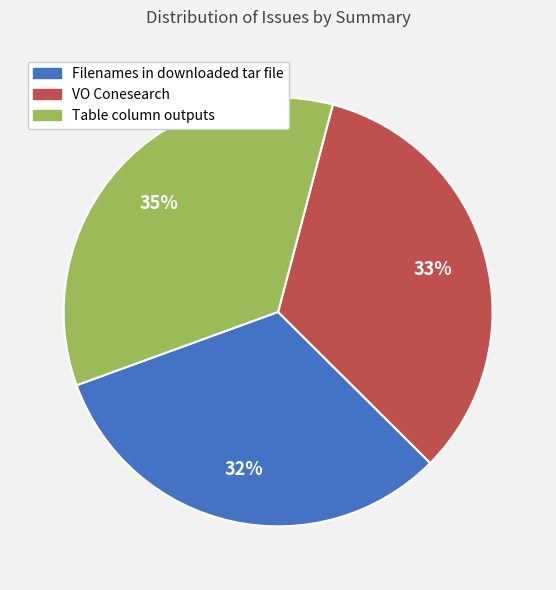

How many slices are in this pie chart?

3